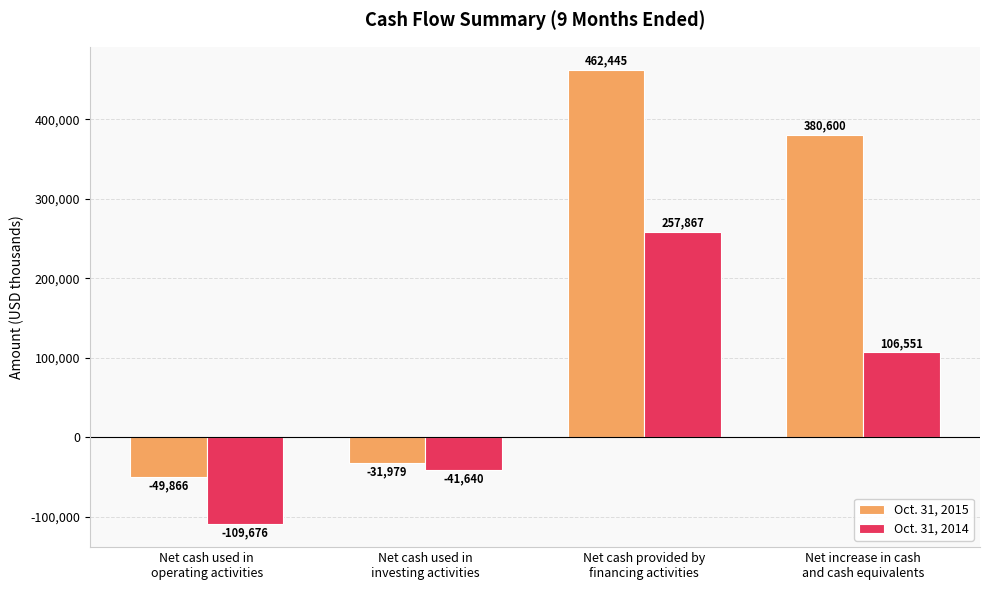

Which series has the widest spread of values?

Oct. 31, 2015